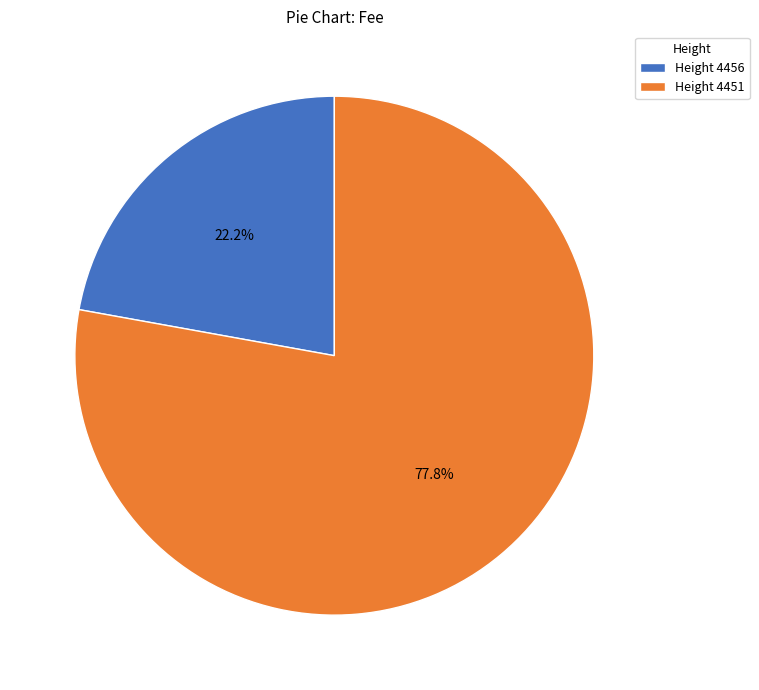

Which category accounts for the majority?

Height 4451